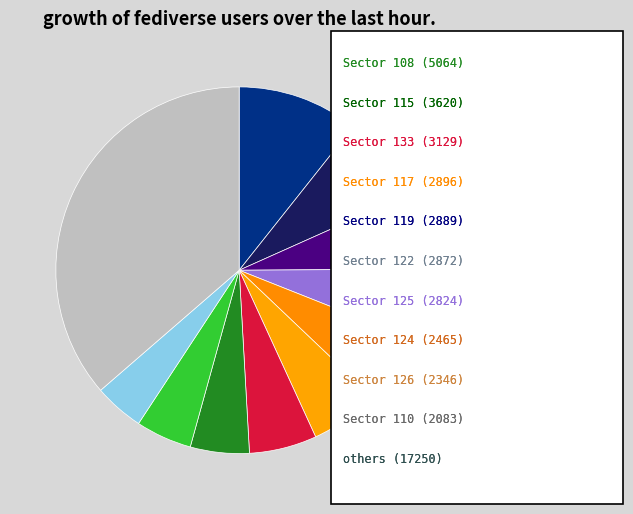

Count the number of slices in the pie.

11